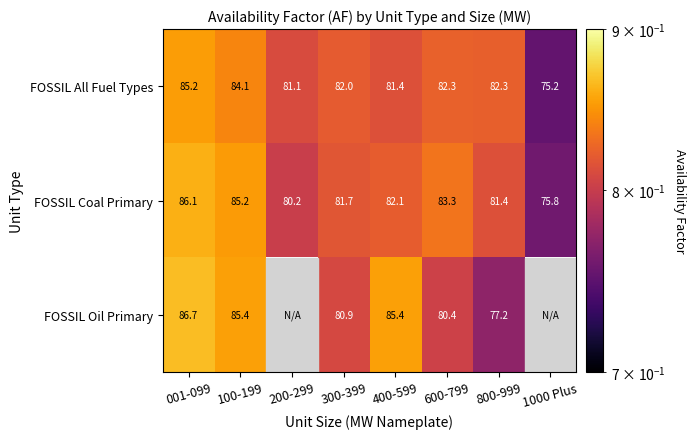

How many series are shown in this chart?

3